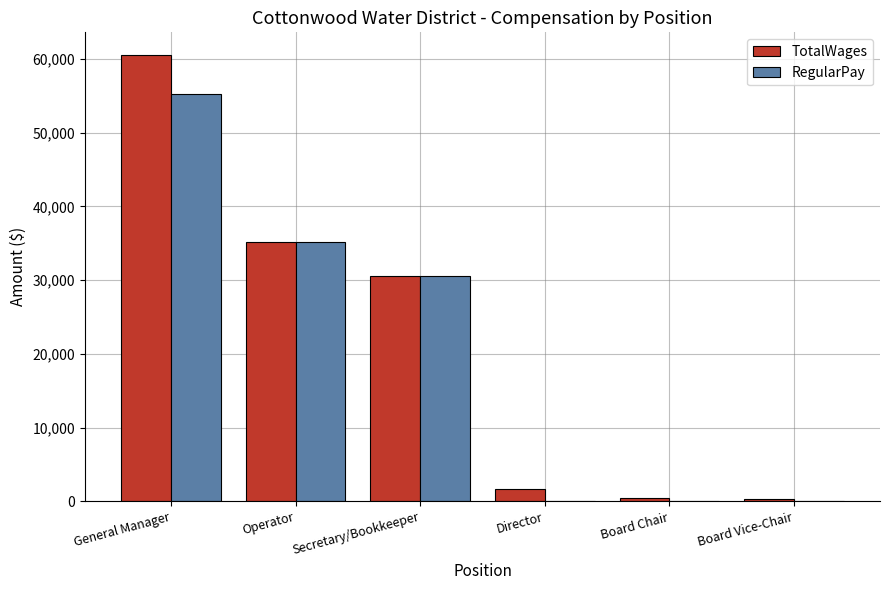

What is the total value across all series at Director?

1727